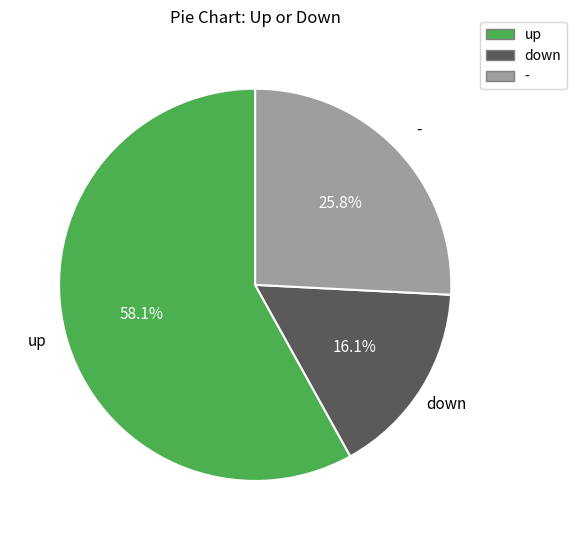

Which category has the smallest portion of the pie?

down